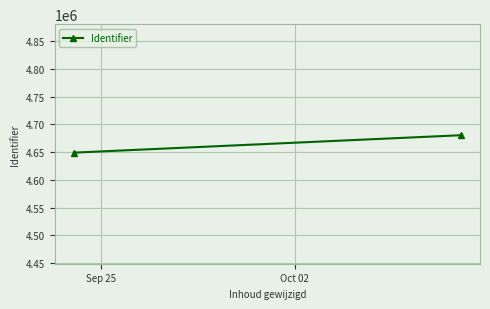

Rank the categories by value from lowest to highest.

Sep 25, Oct 02